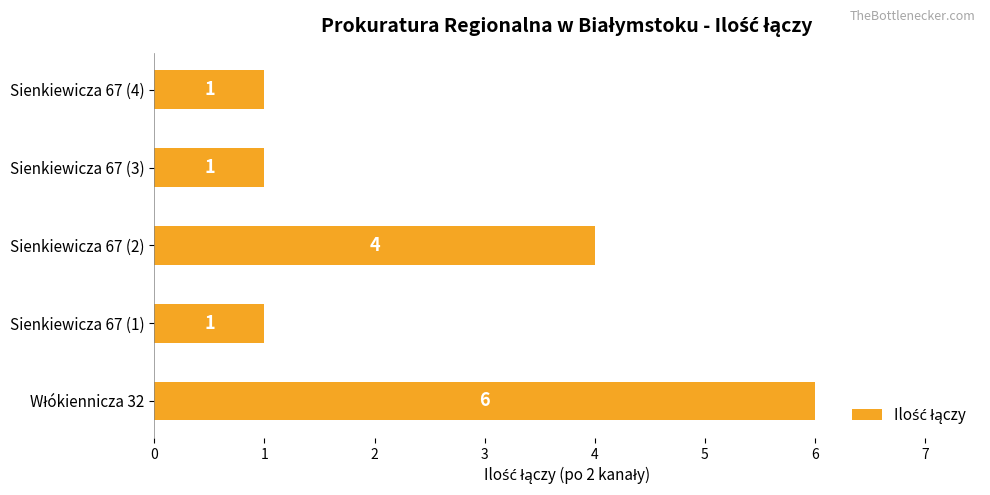

Is it true that the value at Sienkiewicza 67 (3) is 2?

False